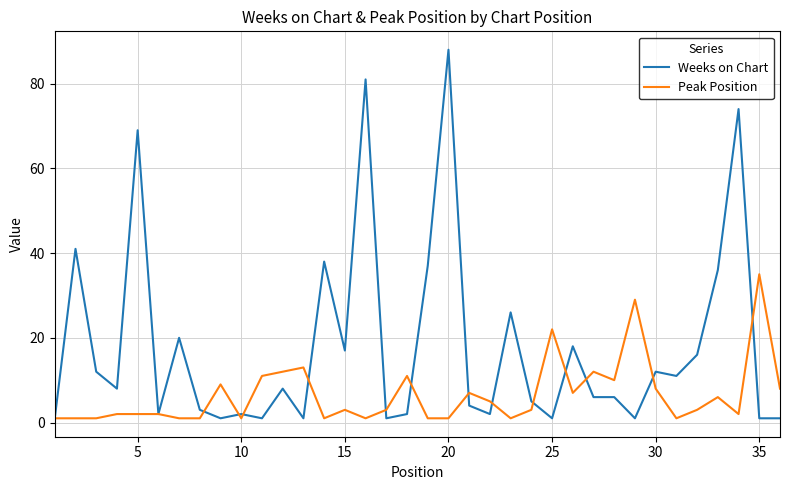

Which series has the largest total across all categories?

Weeks on Chart